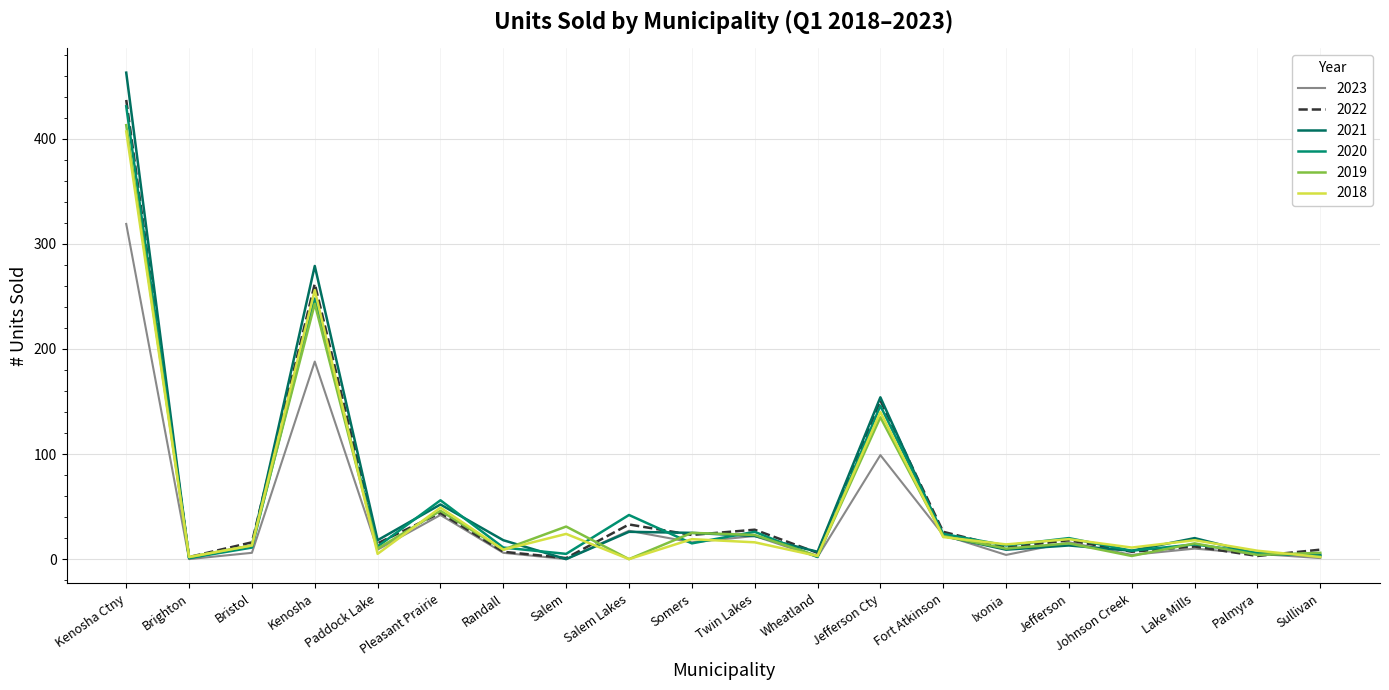

Reading left to right, transcribe all the data shown in this chart.

2023: 319	0	6	188	9	42	6	0	27	16	22	2	99	23	4	16	4	10	5	1
2022: 437	2	16	262	15	44	7	1	33	23	28	6	151	26	11	18	7	12	3	9
2021: 463	1	13	279	18	52	18	0	26	25	22	7	154	22	9	13	8	20	5	4
2020: 431	1	11	248	12	56	11	5	42	15	26	2	146	24	13	20	8	14	6	3
2019: 413	2	13	243	10	46	9	31	0	25	23	3	135	22	10	15	3	15	4	6
2018: 407	2	13	256	5	49	9	24	0	19	16	3	140	21	14	19	11	18	8	2